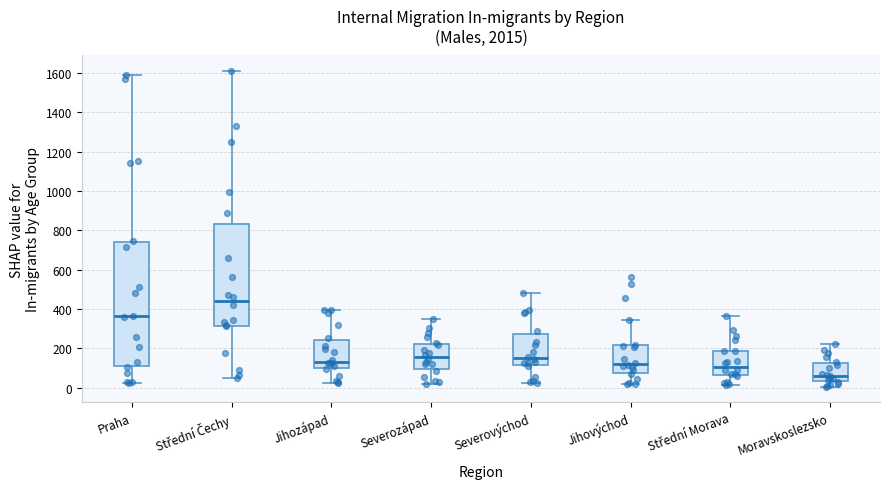

Which box has the lowest median line?

Moravskoslezsko